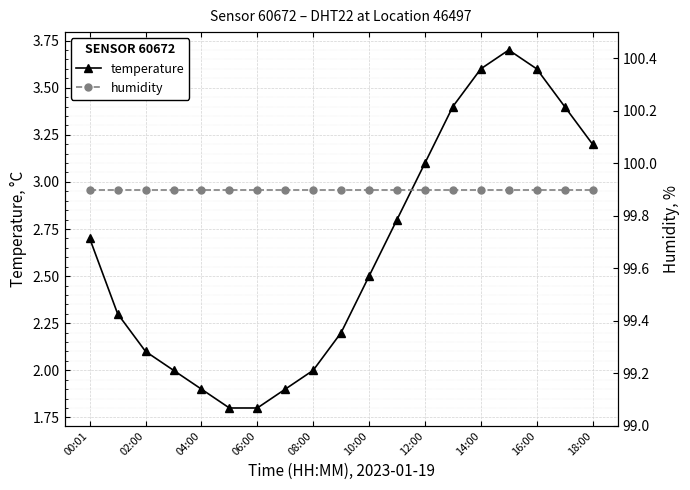

What is the difference between the highest and lowest values at 00:01?

97.2